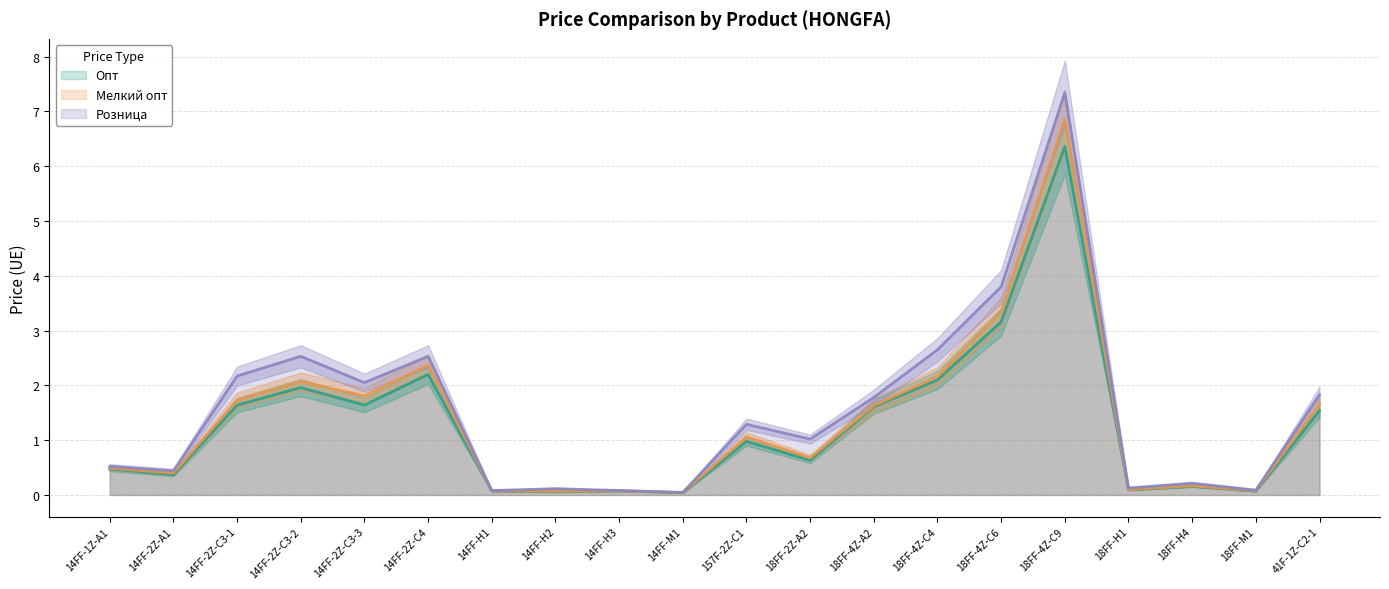

What are all the series names shown in the legend?

Опт, Мелкий опт, Розница